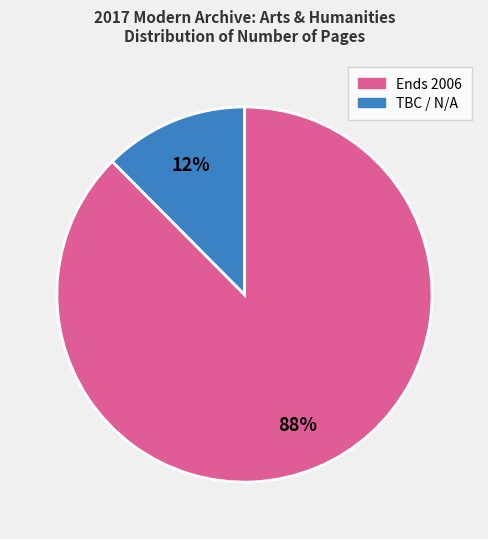

Is there a majority slice in this chart?

Yes